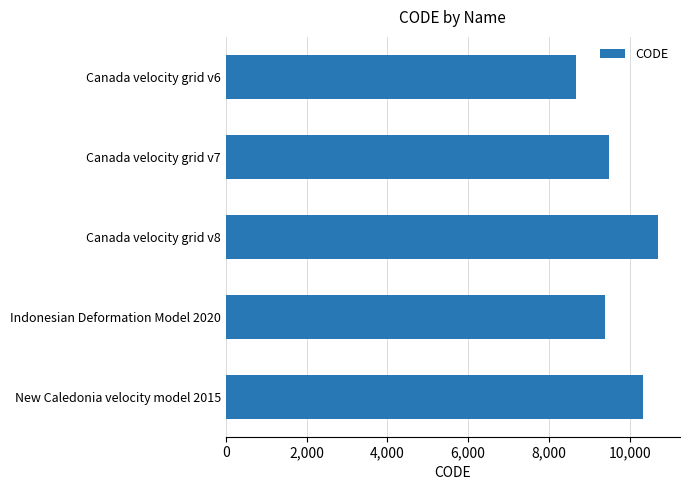

Rank the categories by value from highest to lowest.

Canada velocity grid v8, New Caledonia velocity model 2015, Canada velocity grid v7, Indonesian Deformation Model 2020, Canada velocity grid v6